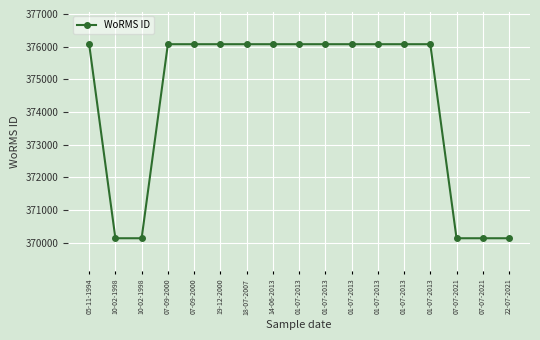

Count the number of data series in this chart.

1